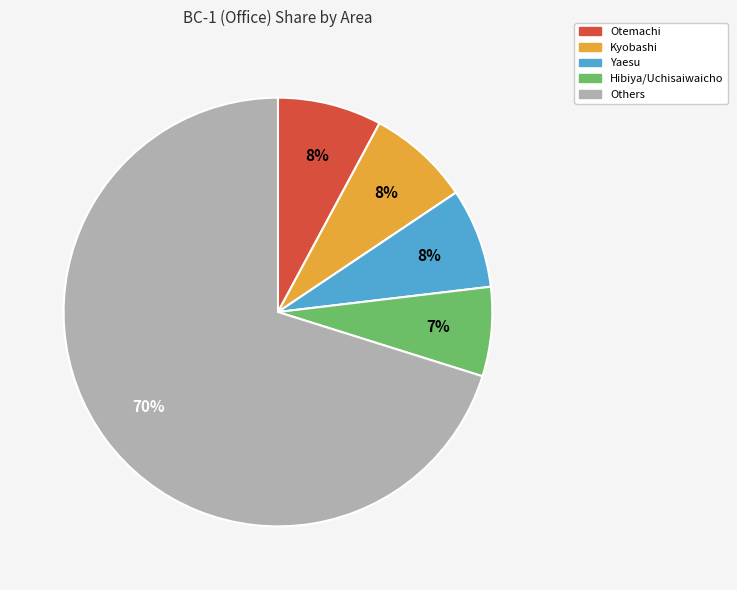

Does any single category account for the majority?

Yes